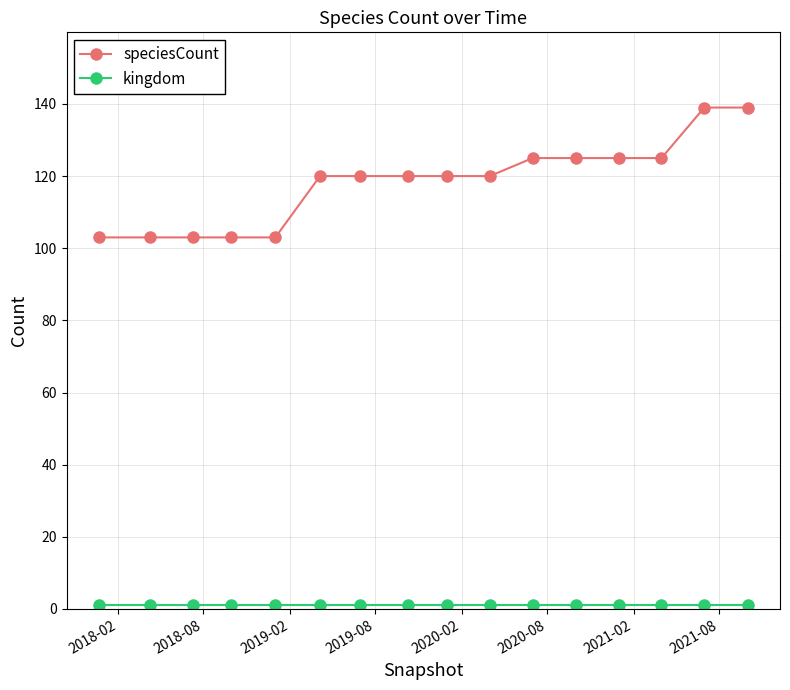

What is the maximum value shown in the chart?

139